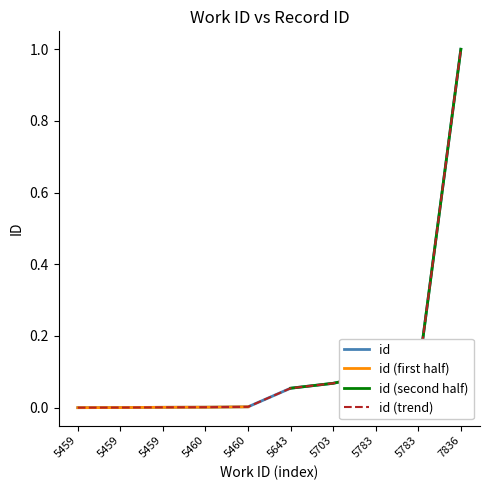

What is the average value?

0.1